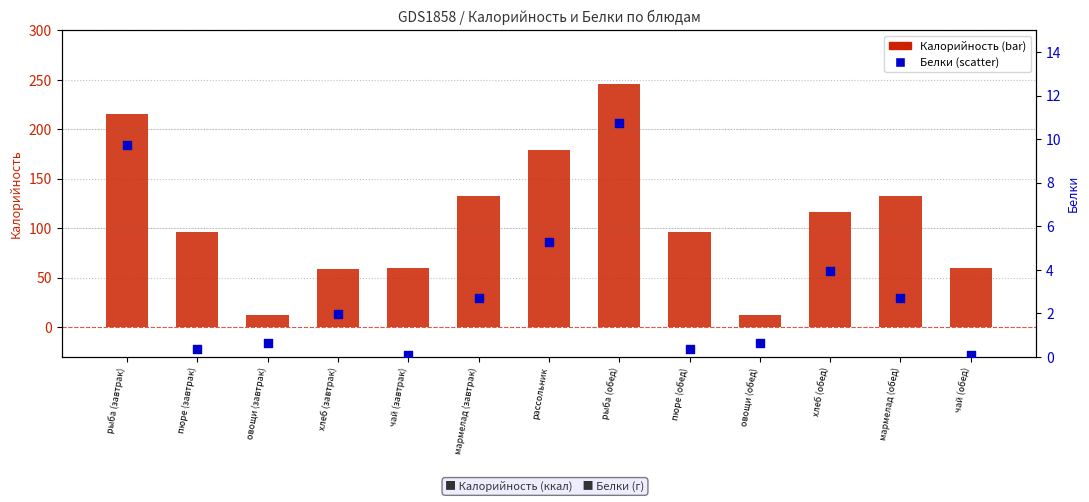

At which category is the sum across all series the highest?

рыба (обед)